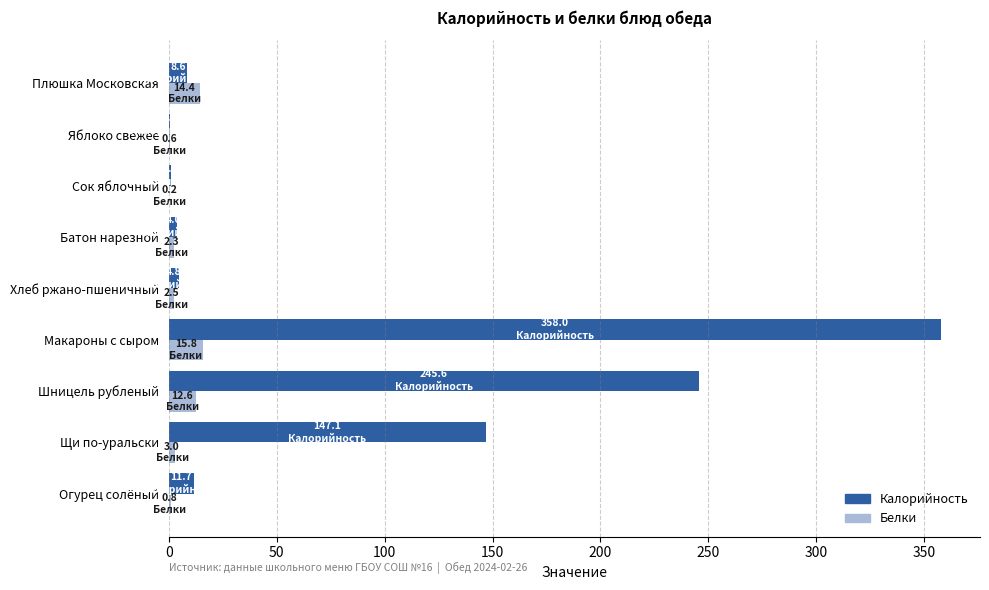

The Калорийность series shows 81.6 at Щи по-уральски. True or false?

False